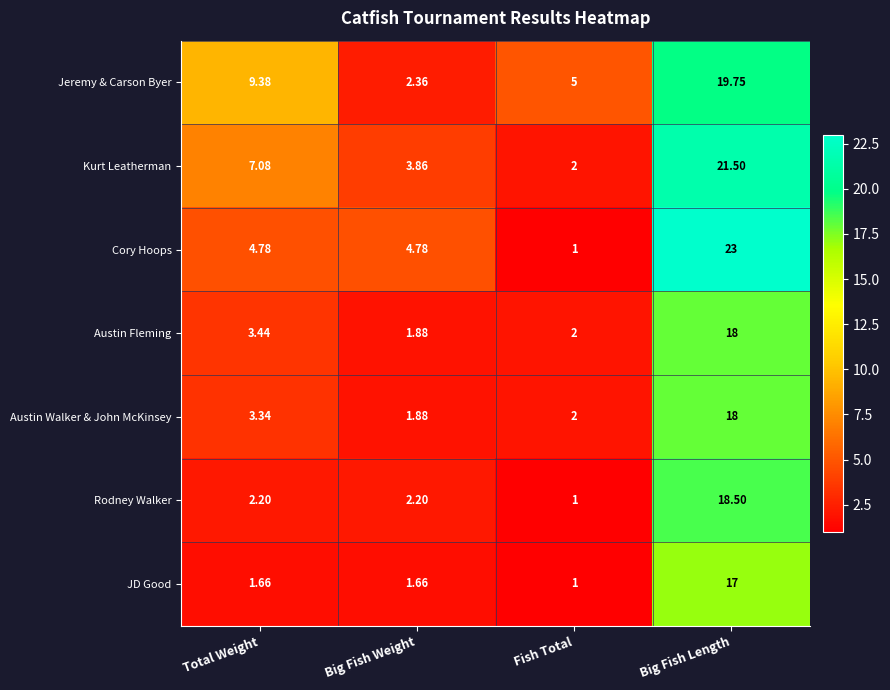

What is the spread (max minus min) of values at Big Fish Length?

6.0